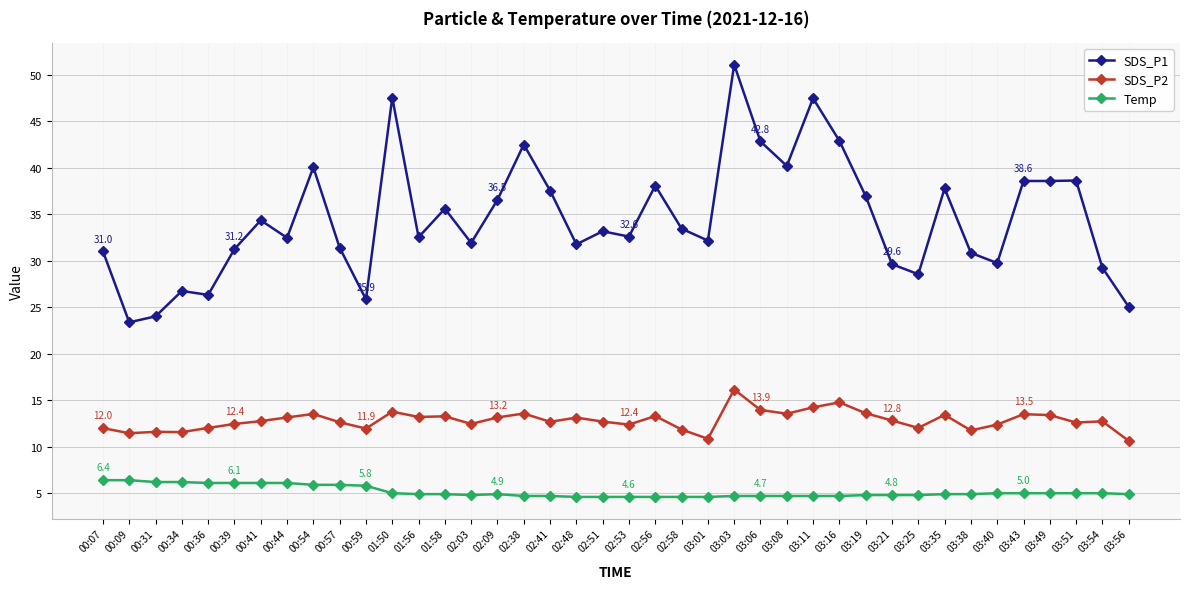

True or false: SDS_P2 and Temp intersect in this chart.

False